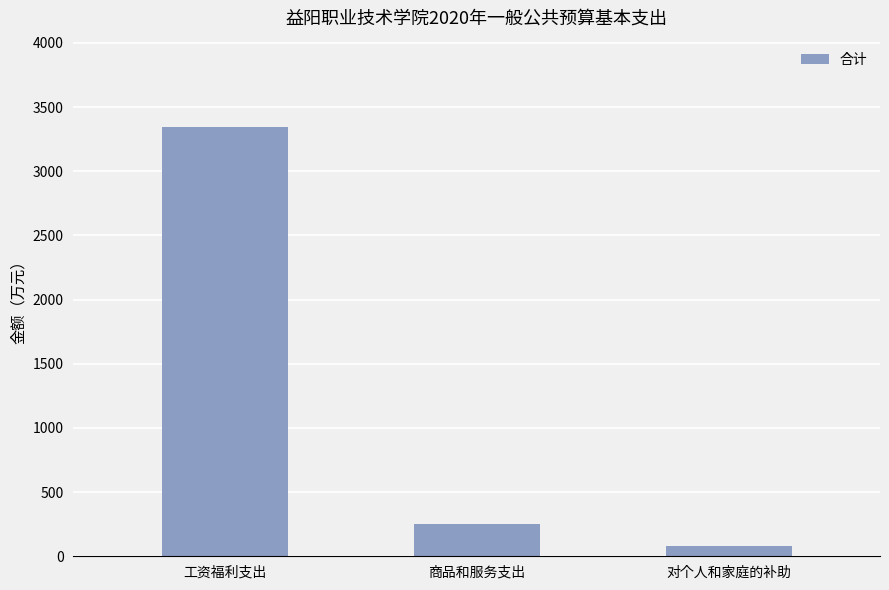

The value at 商品和服务支出 is 249.7. True or false?

True